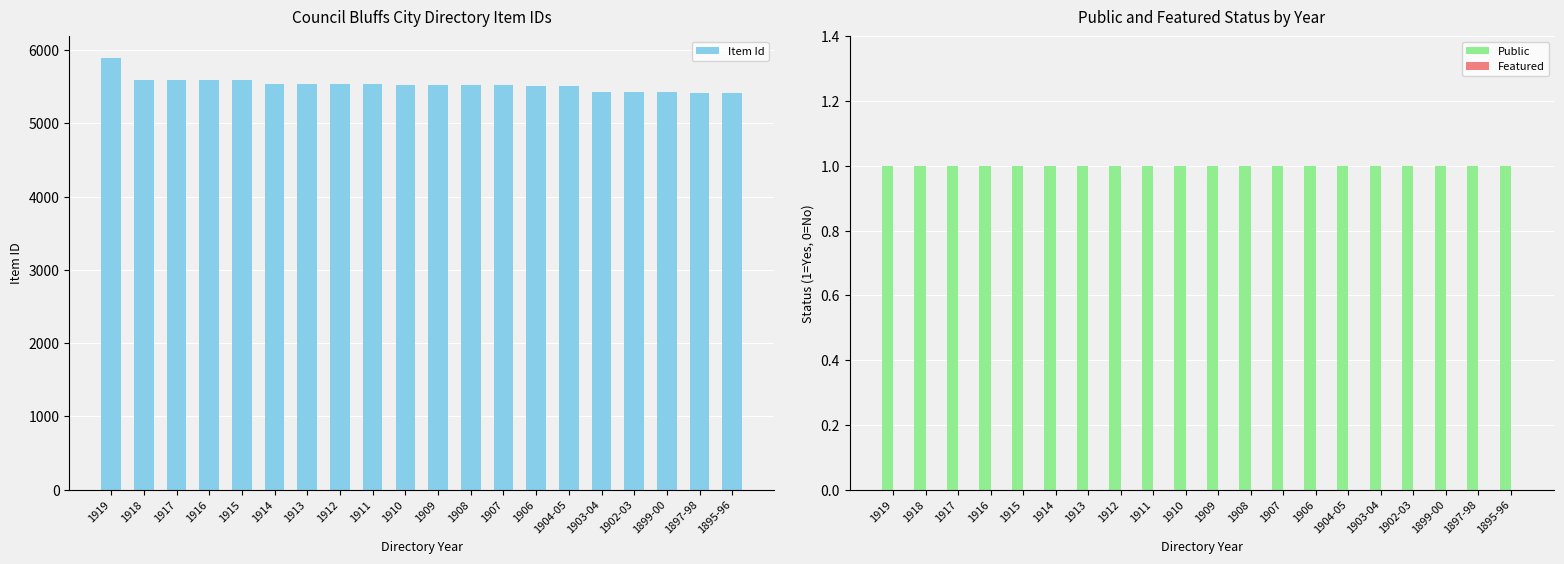

Between 1911 and 1909, which series saw the biggest shift?

Item Id